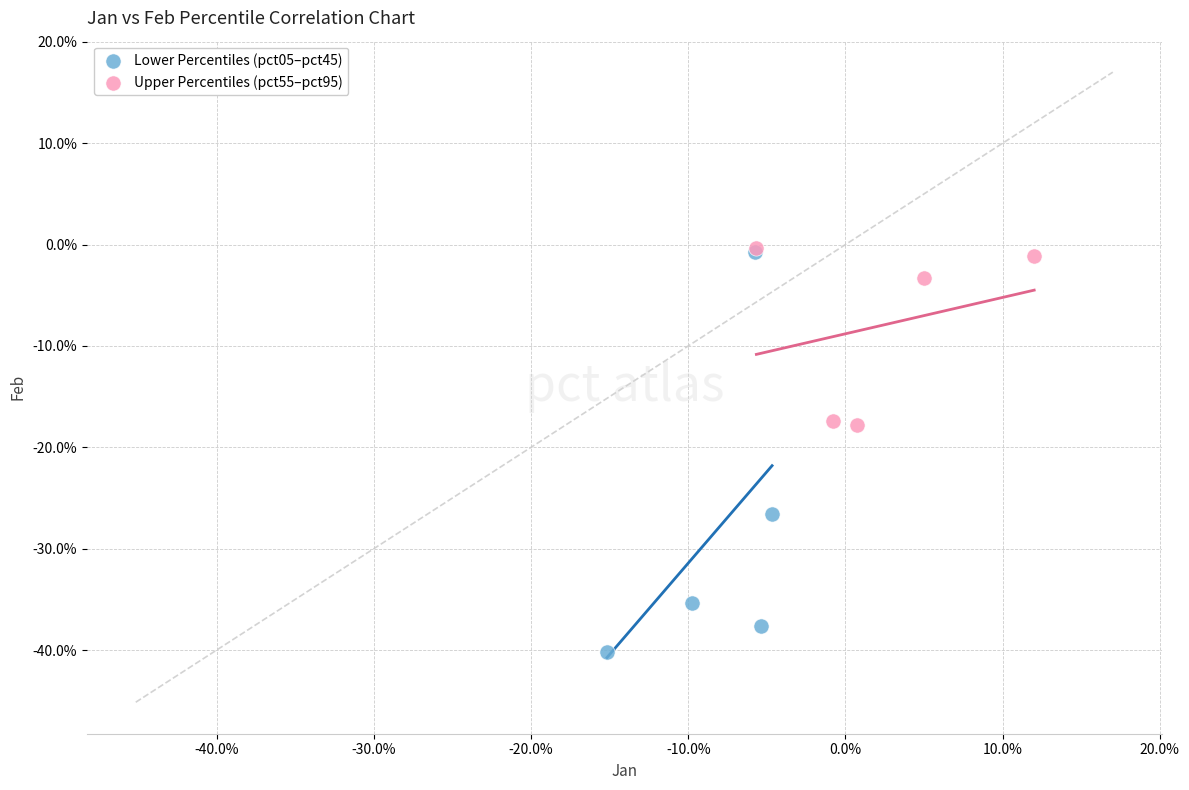

What are all the series names shown in the legend?

Lower Percentiles (pct05–pct45), Upper Percentiles (pct55–pct95)